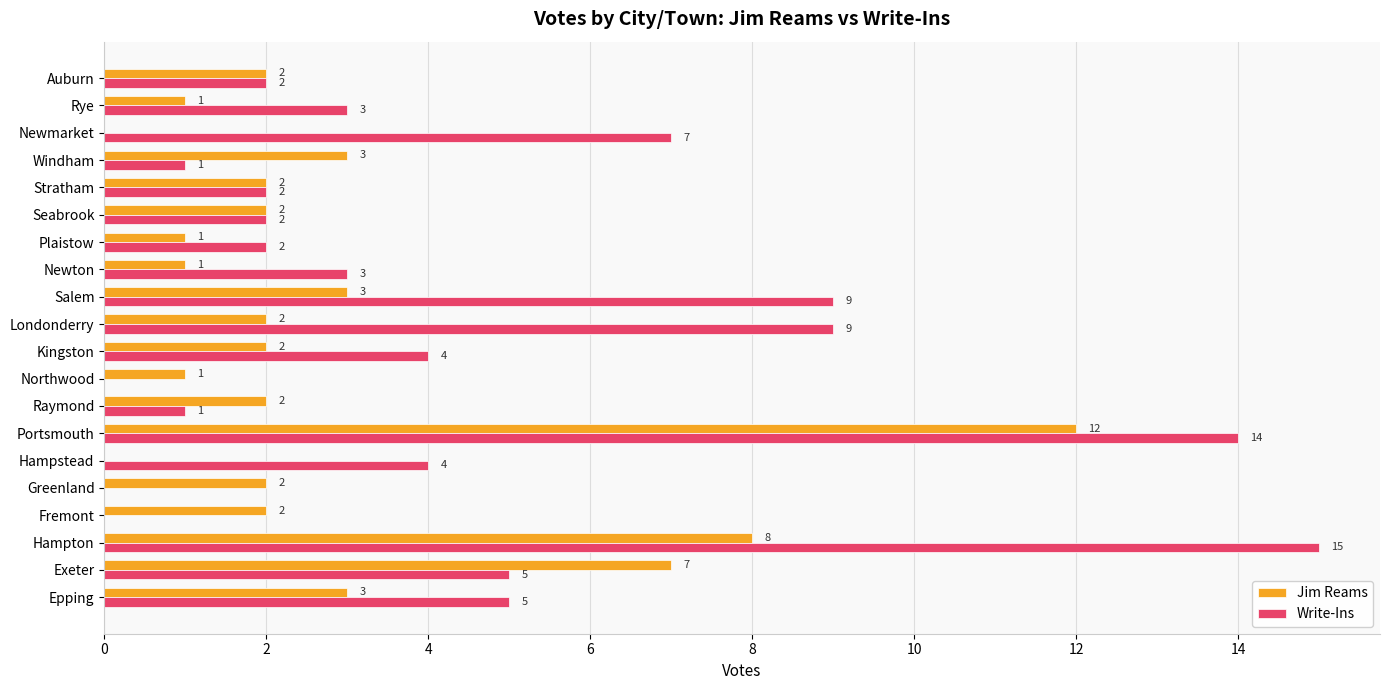

How many positive values does the Write-Ins series have?

17